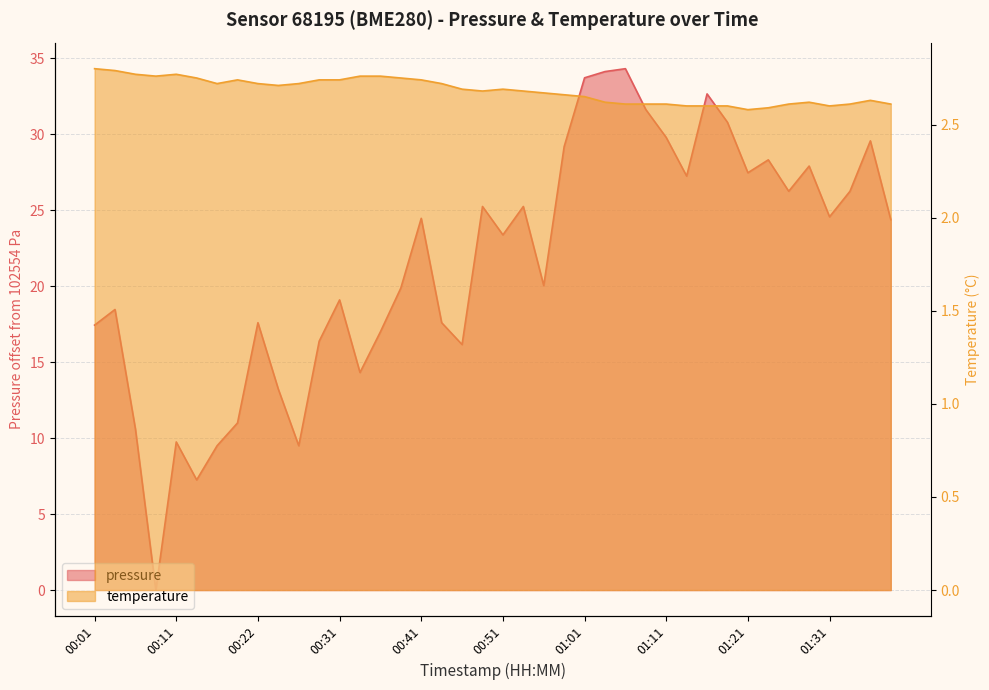

How many categories are shown in the chart?

40